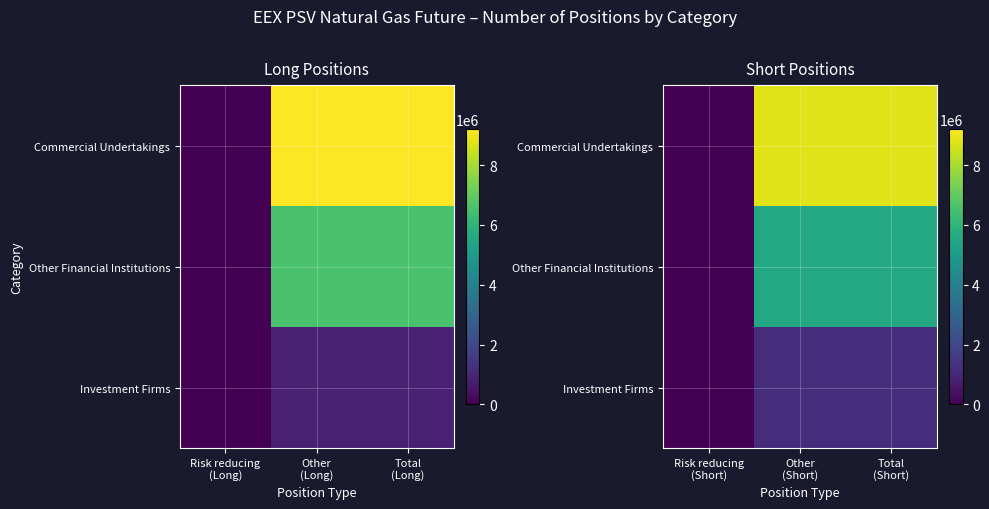

What is the difference between the second highest and minimum values in the Investment Firms series?

1217064